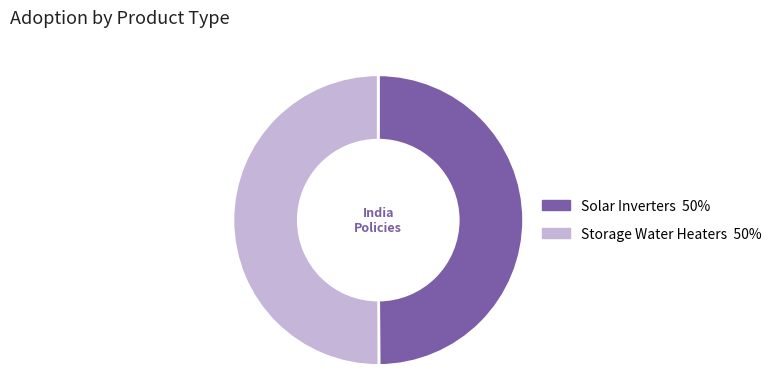

The Solar Inverters slice represents 50% of the pie. True or false?

True